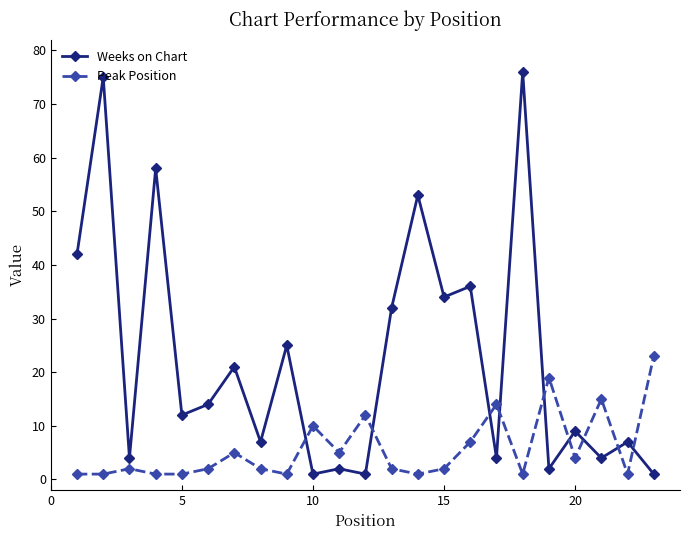

What are all the series names shown in the legend?

Weeks on Chart, Peak Position